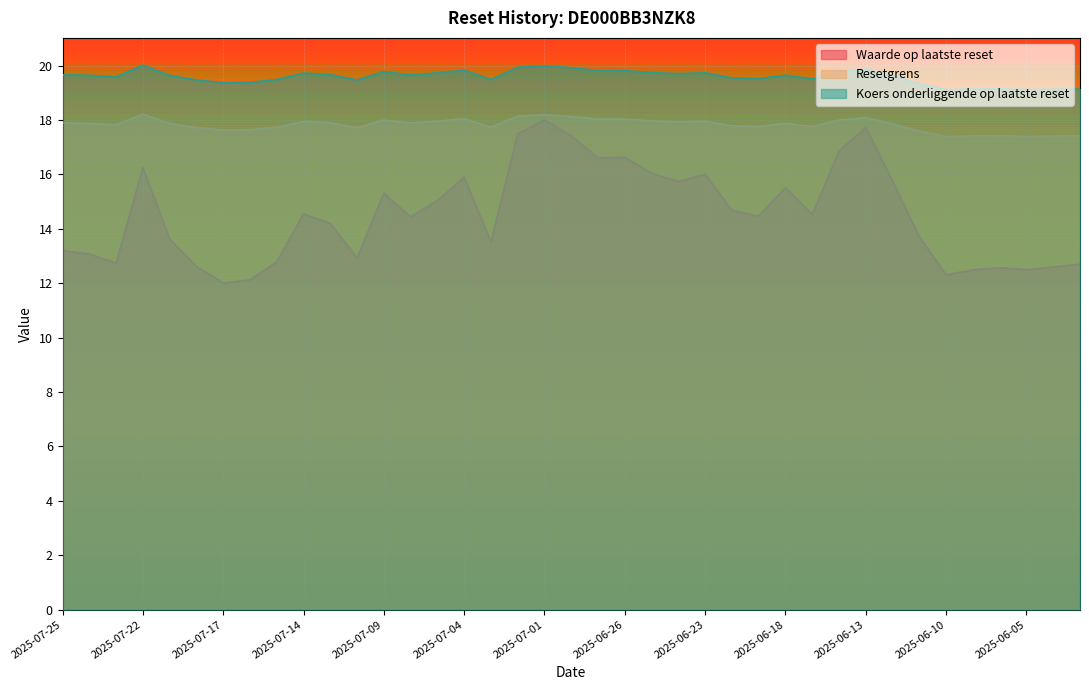

Rank the series by their average value, from highest to lowest.

Koers onderliggende op laatste reset, Resetgrens, Waarde op laatste reset